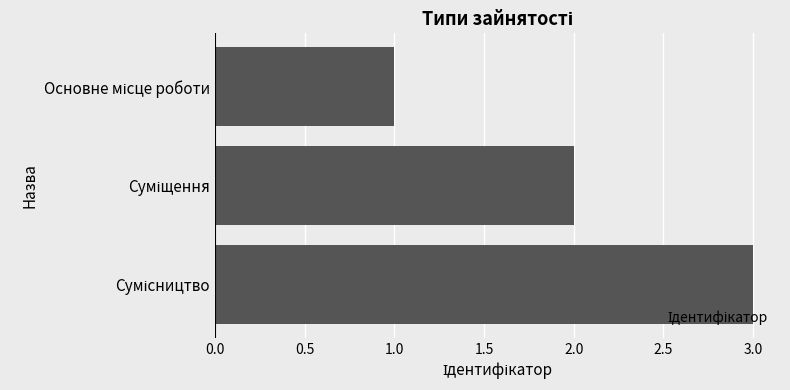

What is the maximum value shown in the chart?

3